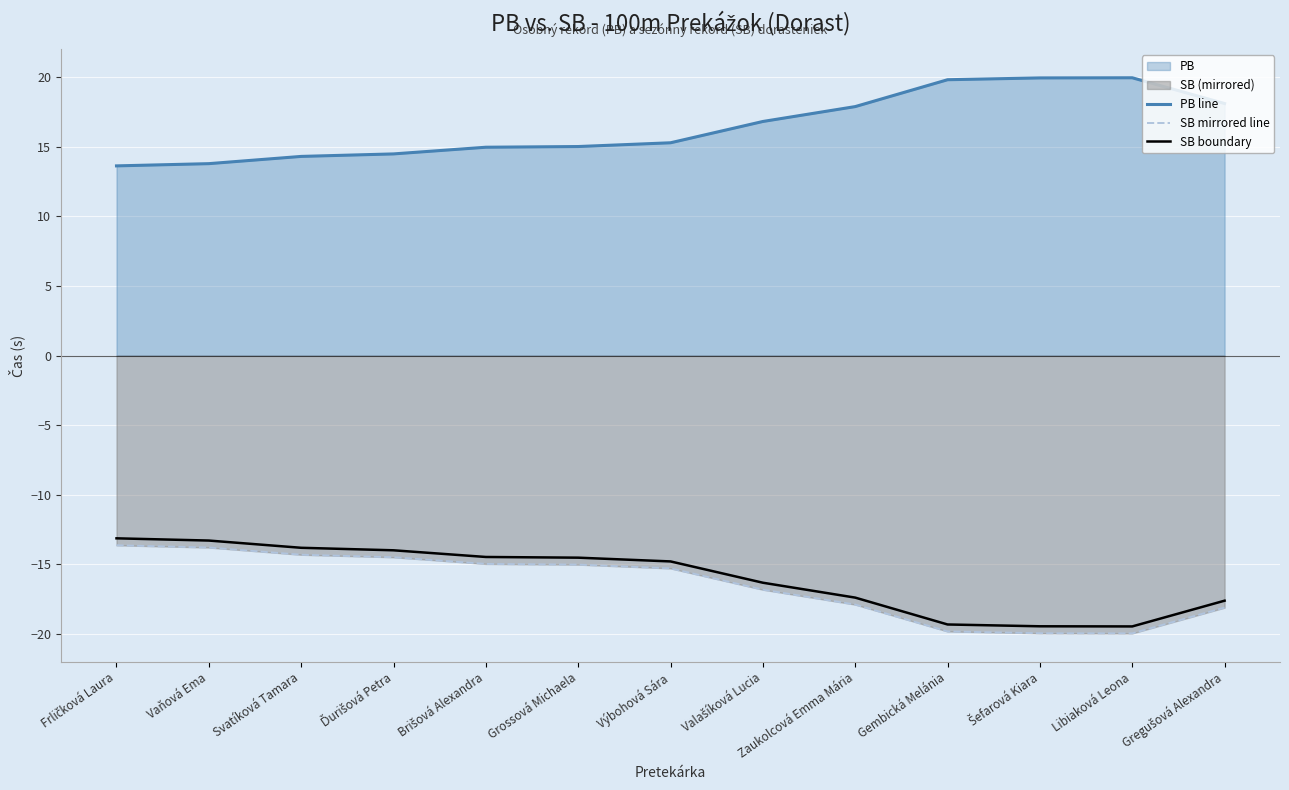

What is the label of the 10th point from the left?

Gembická Melánia